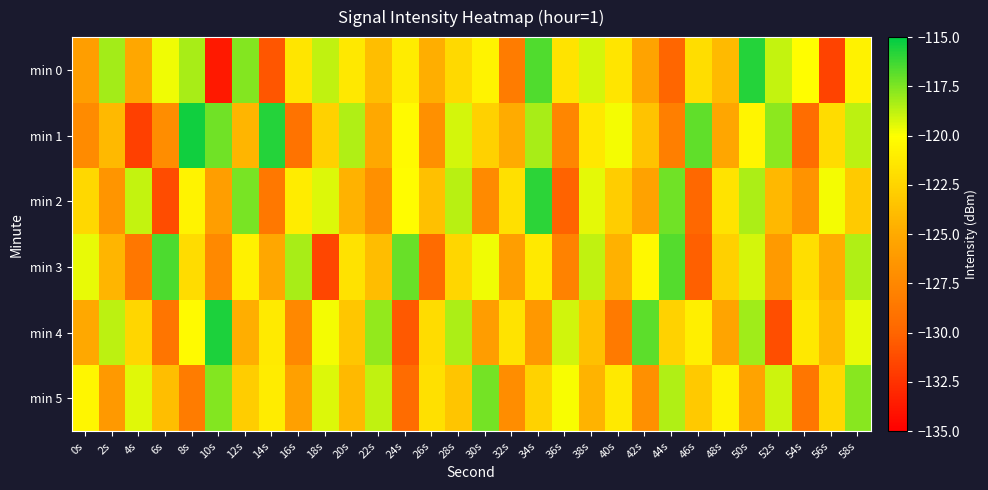

What is the greatest value displayed?

-115.4